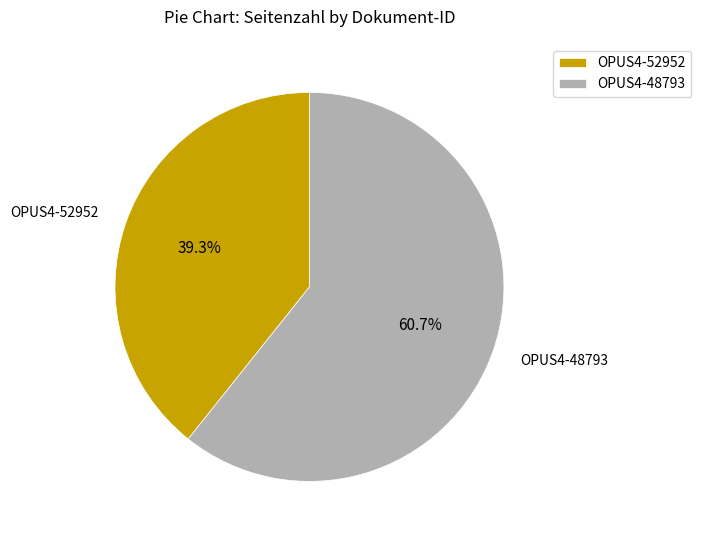

Rank the categories by value from lowest to highest.

OPUS4-52952, OPUS4-48793